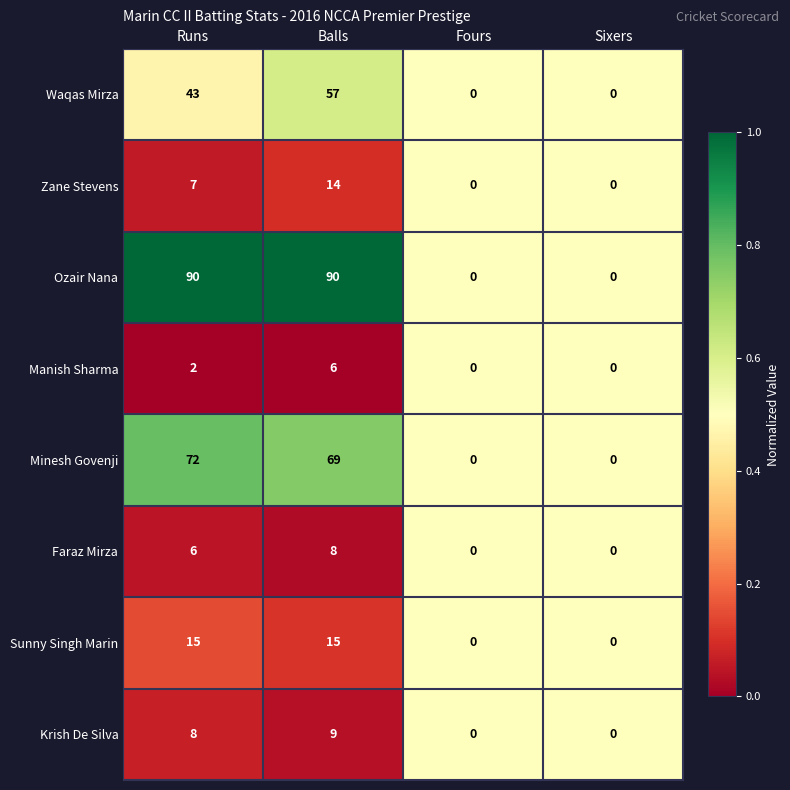

Which series has the largest total across all categories?

Ozair Nana